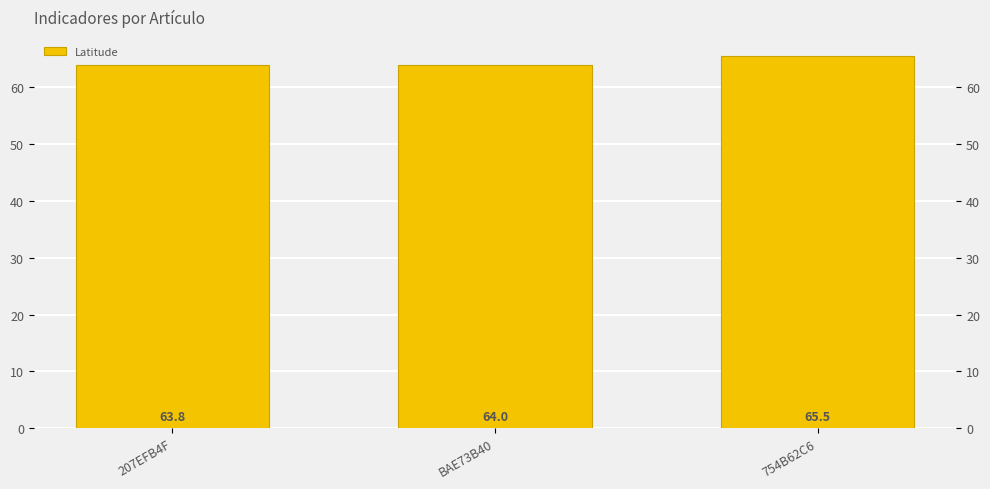

What is the sum of all values?

193.4